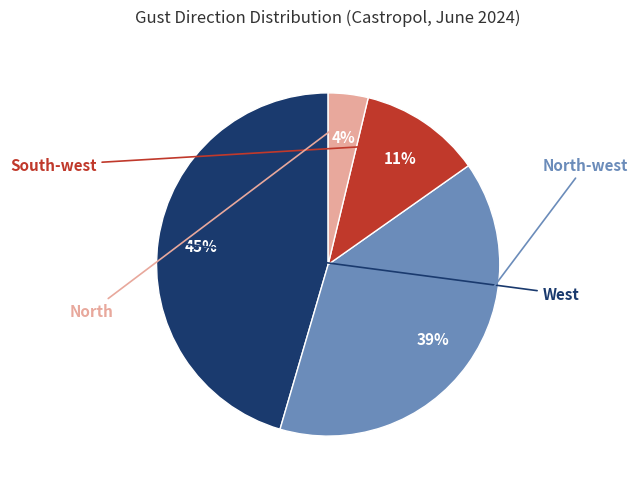

To the nearest percent, what is the average slice percentage?

25%